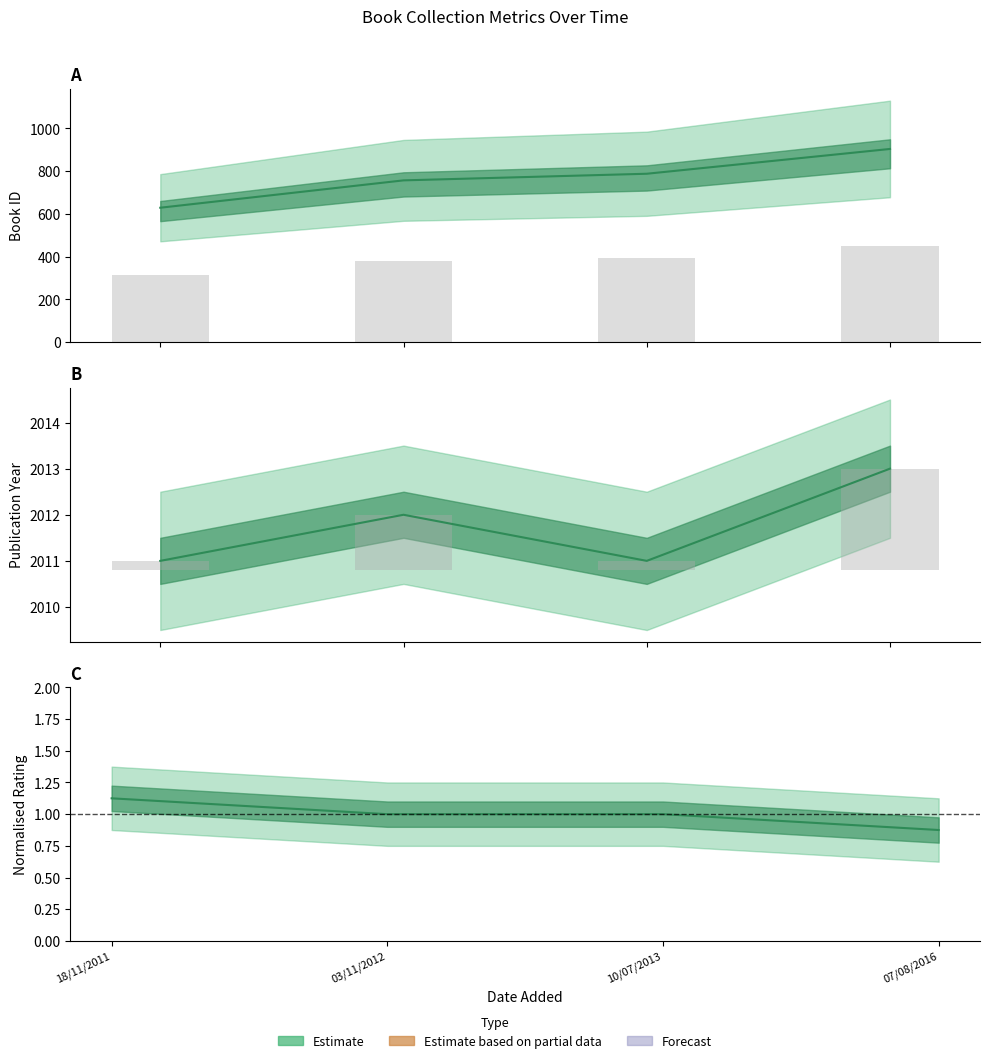

What is the sum of the id (bar) values at 10/07/2013 and 18/11/2011?

708.5